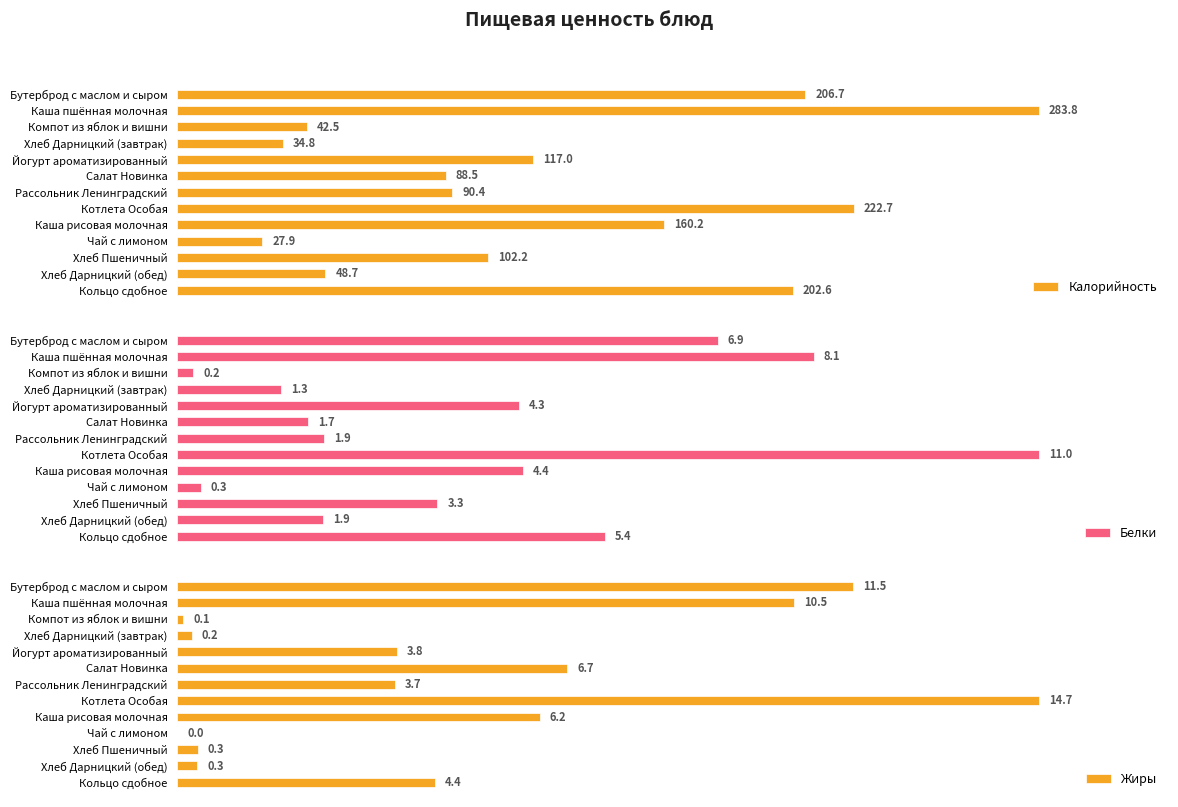

What is the difference between the maximum and second lowest values in the Белки series?

10.7